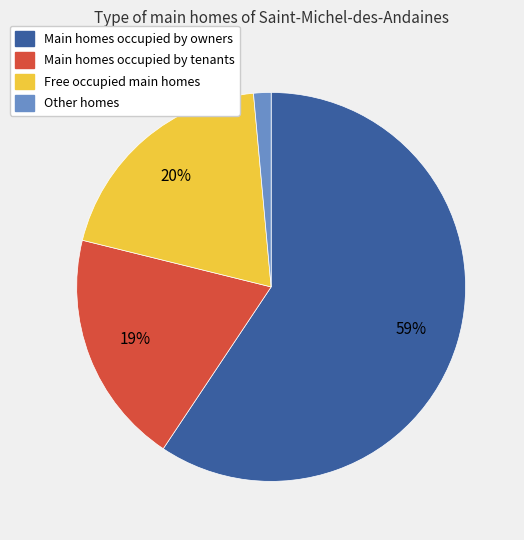

To the nearest percent, what is the average slice percentage?

25%